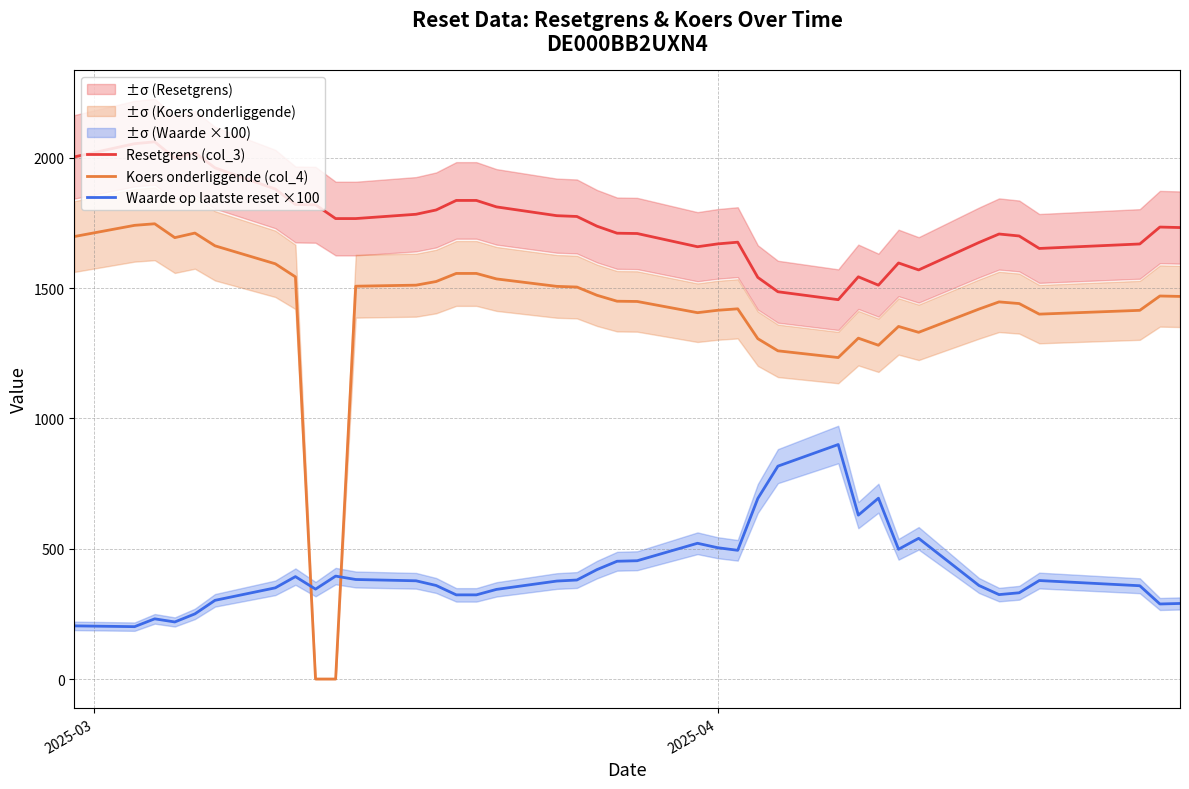

In Waarde op laatste reset ×100, how many points are lower than both neighbors (excluding endpoints)?

8